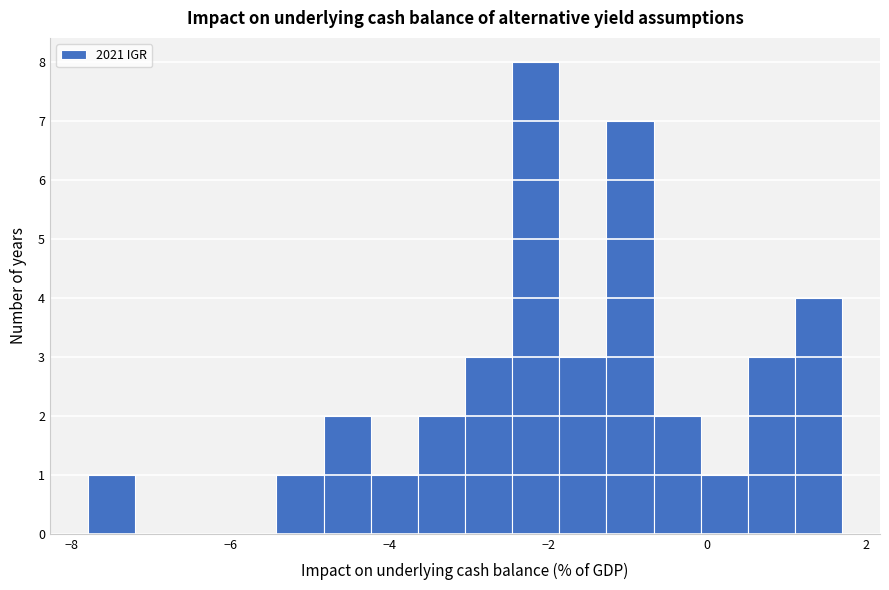

Around what value on the x-axis is the tallest bar? Give the approximate position of its centre, as read against the axis.

-2.2